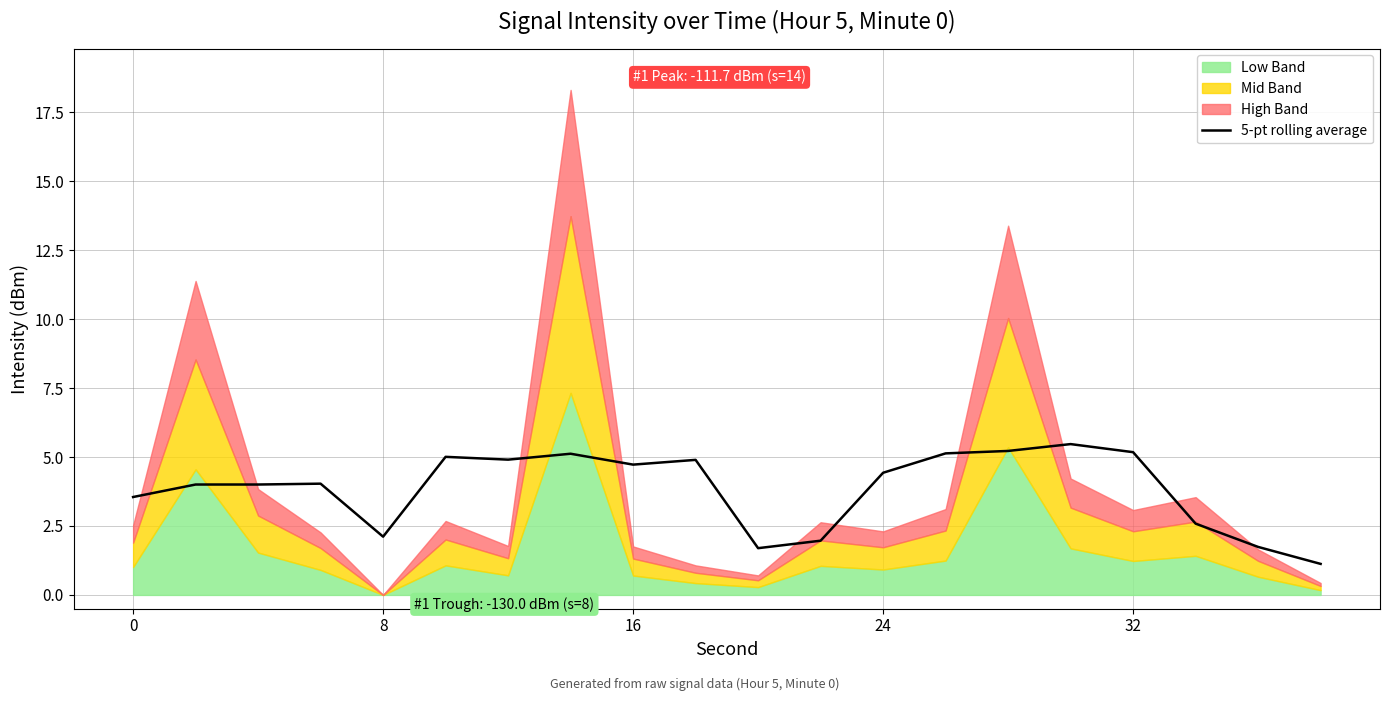

What is the highest value of the 5-pt rolling average series?

5.5